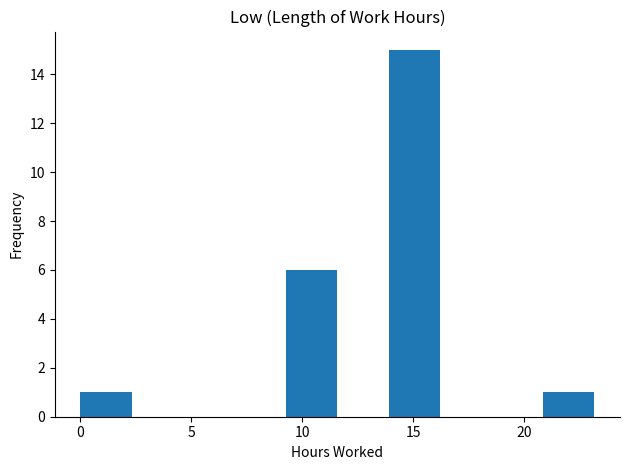

Reading left to right, transcribe this chart: for each bar, give the range it covers on the x-axis and its height. Neither the bar edges nor the heights are printed on the chart, so give them approximately, as read against the axes.

0.0 to 2.5: 1
2.5 to 4.5: 0
4.5 to 7.0: 0
7.0 to 9.5: 0
9.5 to 11.5: 6
11.5 to 14.0: 0
14.0 to 16.0: 15
16.0 to 18.5: 0
18.5 to 21.0: 0
21.0 to 23.0: 1